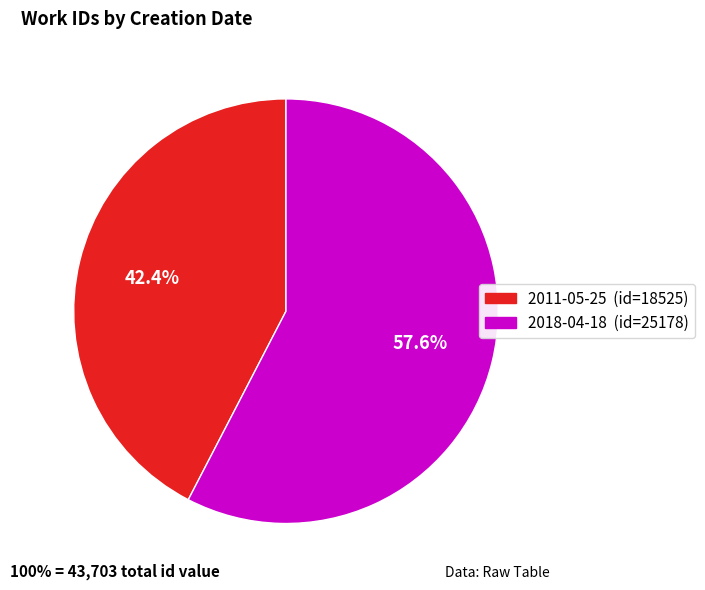

What is the smallest slice in the pie chart?

2011-05-25